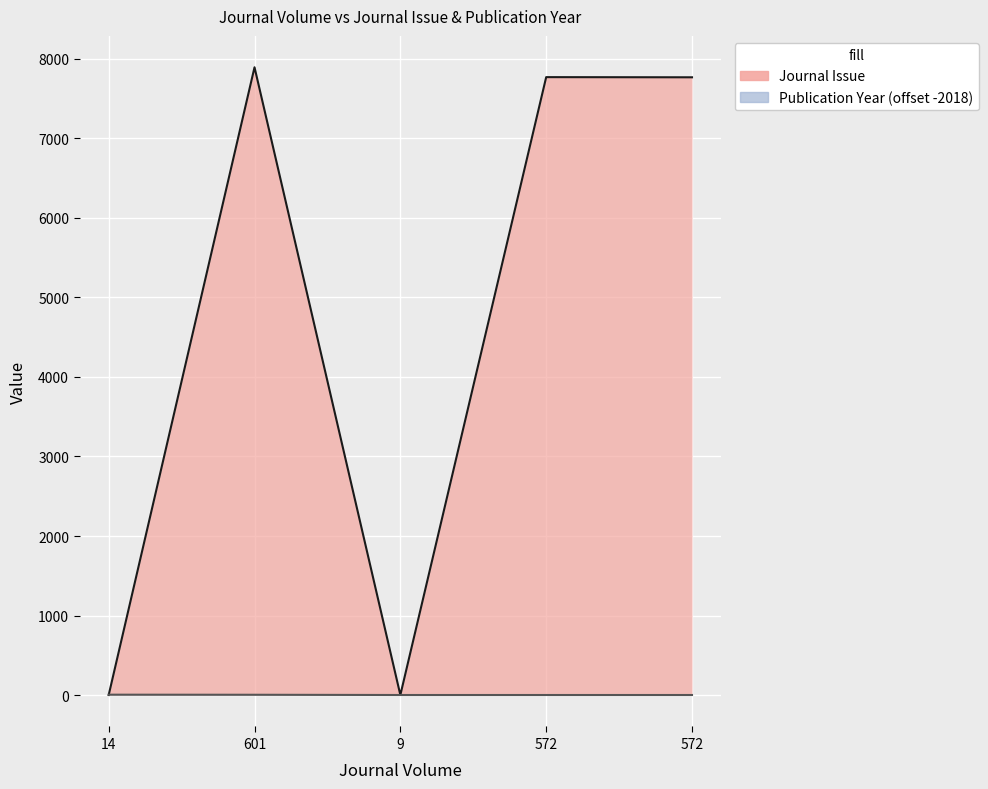

Reading right to left, list all the values displayed in this chart.

Journal Issue: 572=7768	572=7770	9=1	601=7894	14=1
Publication Year: 572=1	572=1	9=1	601=4	14=5